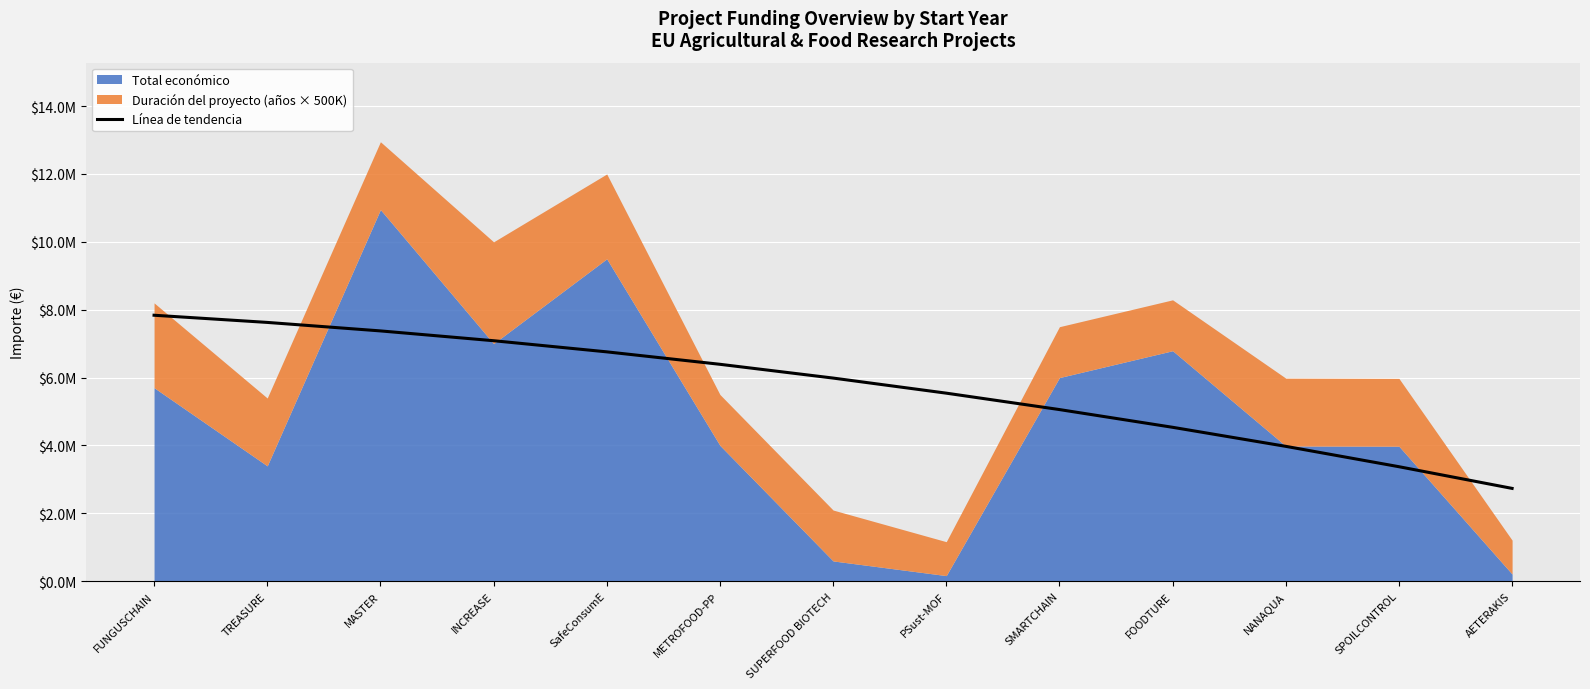

True or false: the data shows 5082178.7 at FUNGUSCHAIN.

False